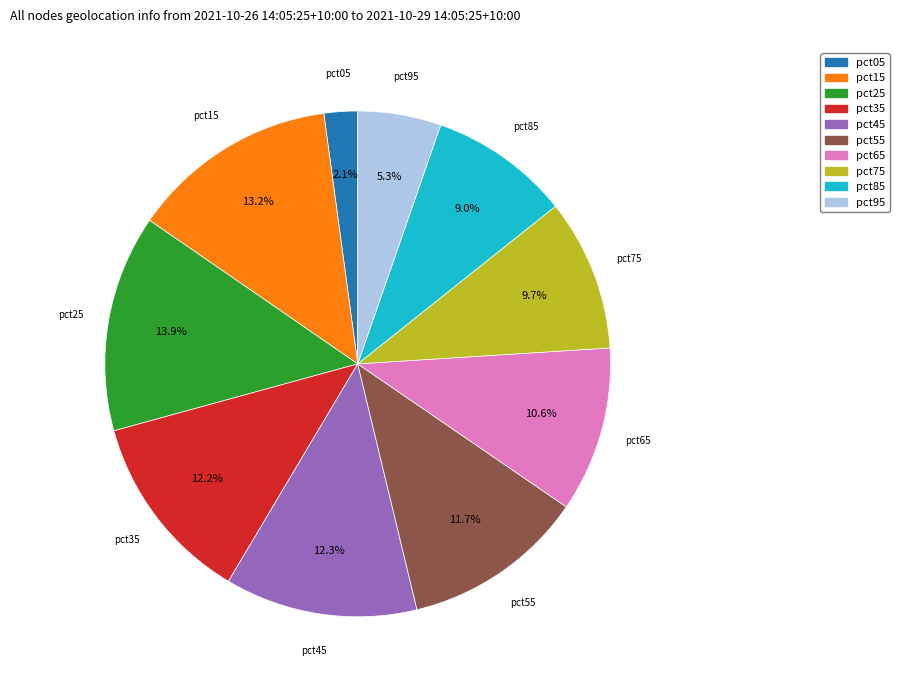

To the nearest percent, what is the difference between the largest and smallest slice percentages?

12%